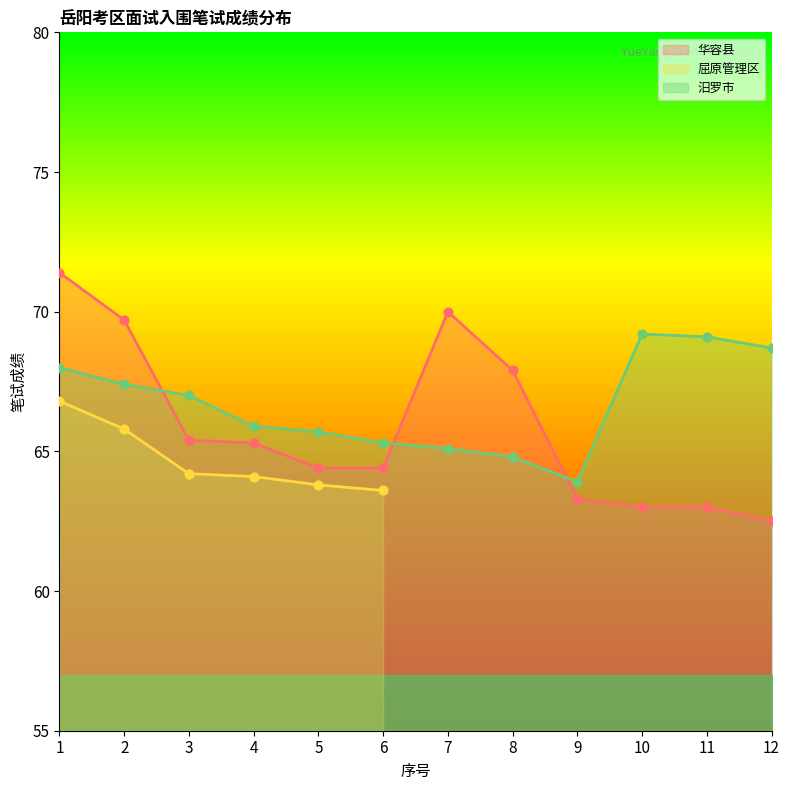

At which category is the sum across all series the highest?

1